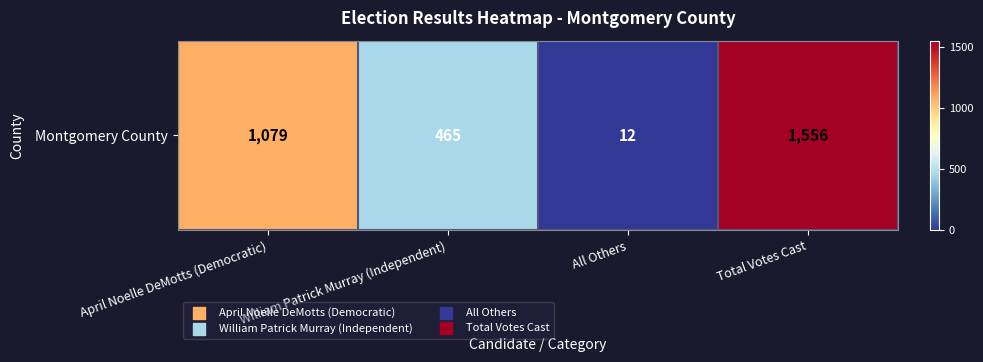

Rank the categories by value from lowest to highest.

All Others, William Patrick Murray (Independent), April Noelle DeMotts (Democratic), Total Votes Cast